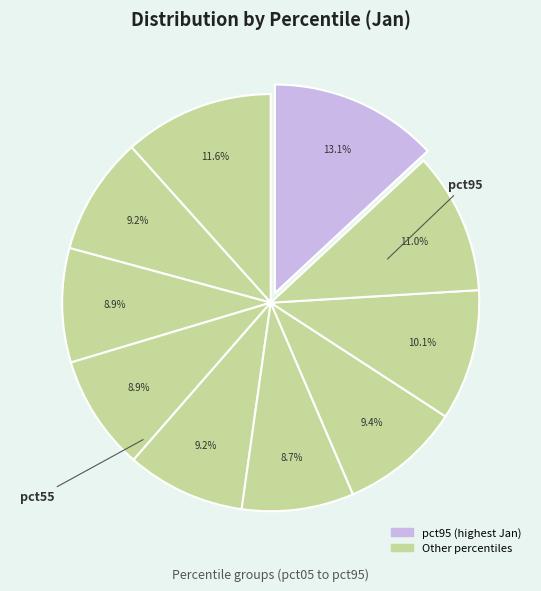

How many slices are in this pie chart?

10